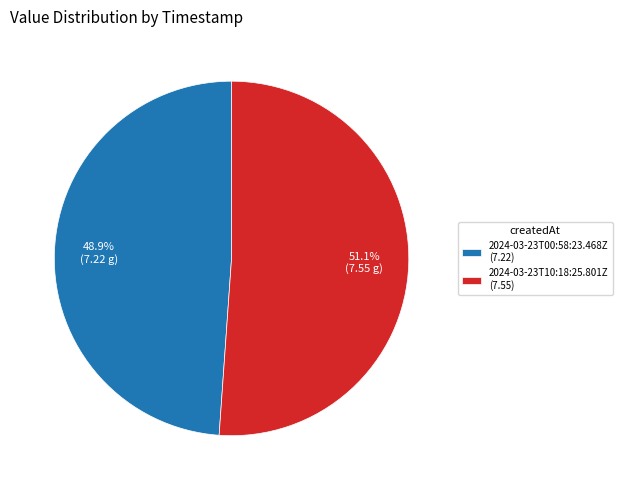

Which category has the biggest portion of the pie?

2024-03-23T10:18:25.801Z